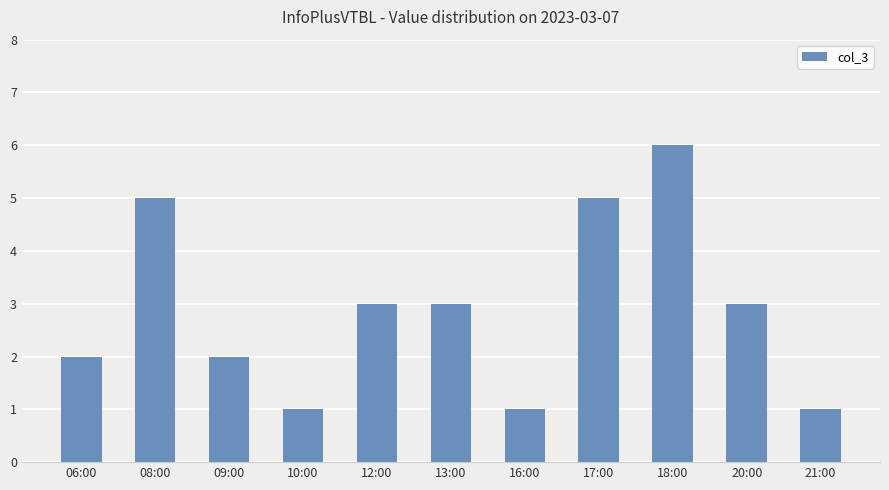

What is the sum of all values?

32